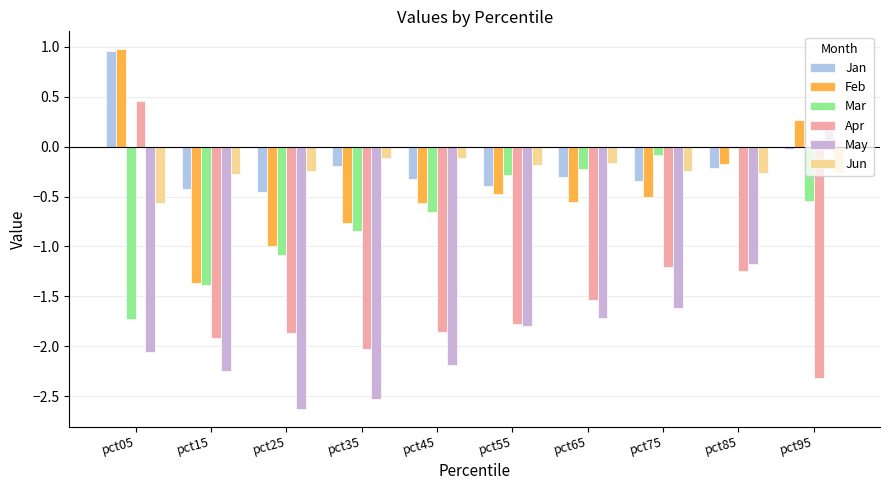

How many positive values does the Feb series have?

2